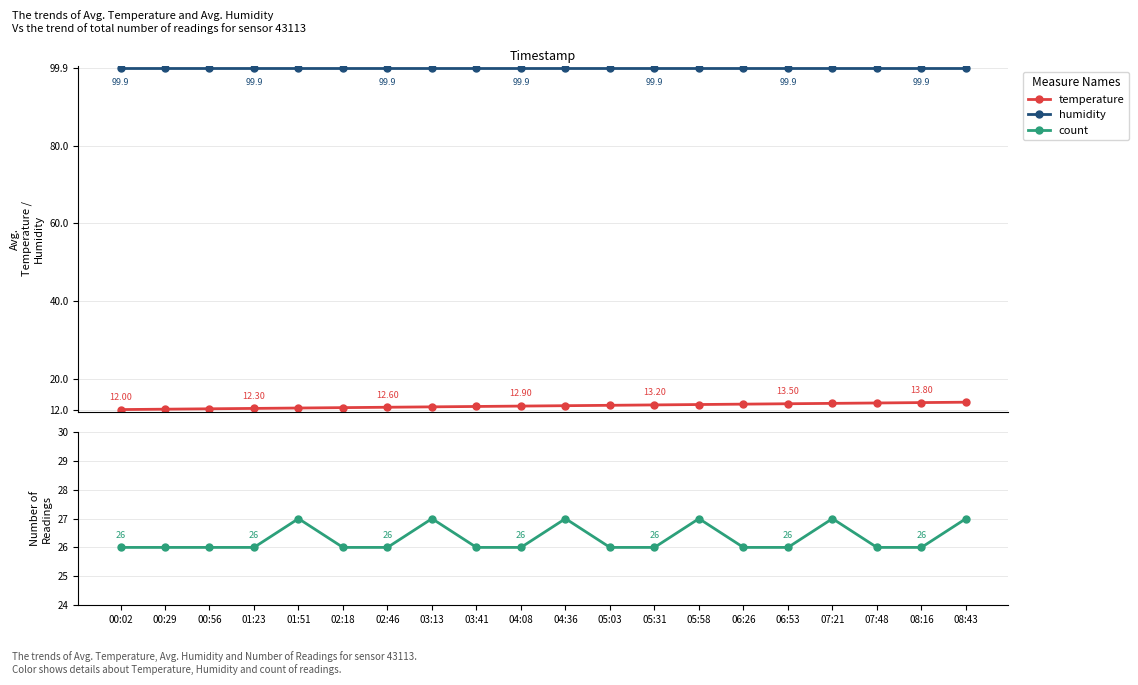

In count, how many points are higher than both neighbors (excluding endpoints)?

5